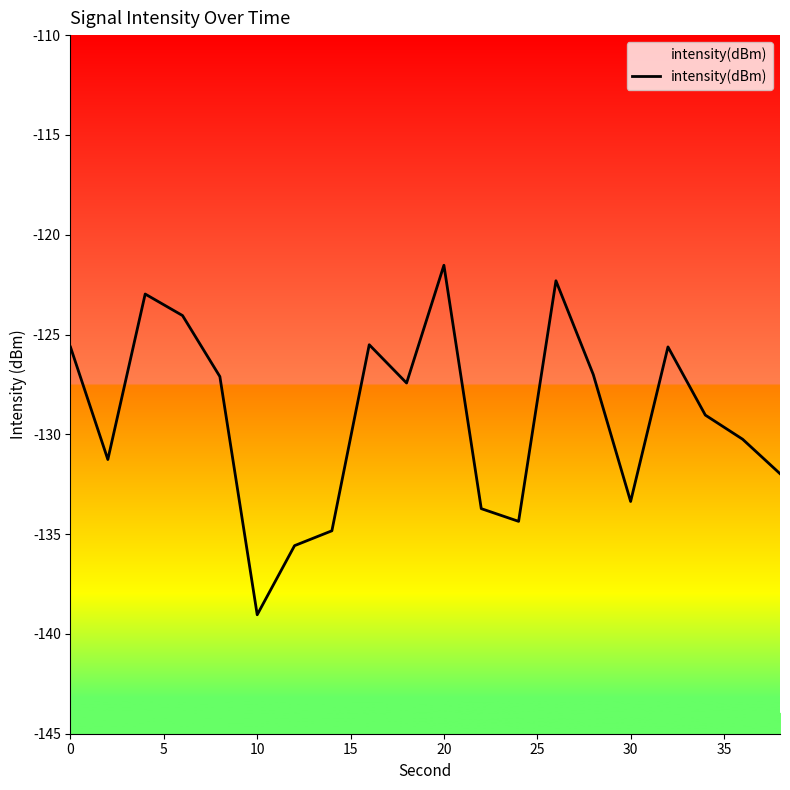

True or false: intensity(dBm) has a value of -133.4 at 30.

True